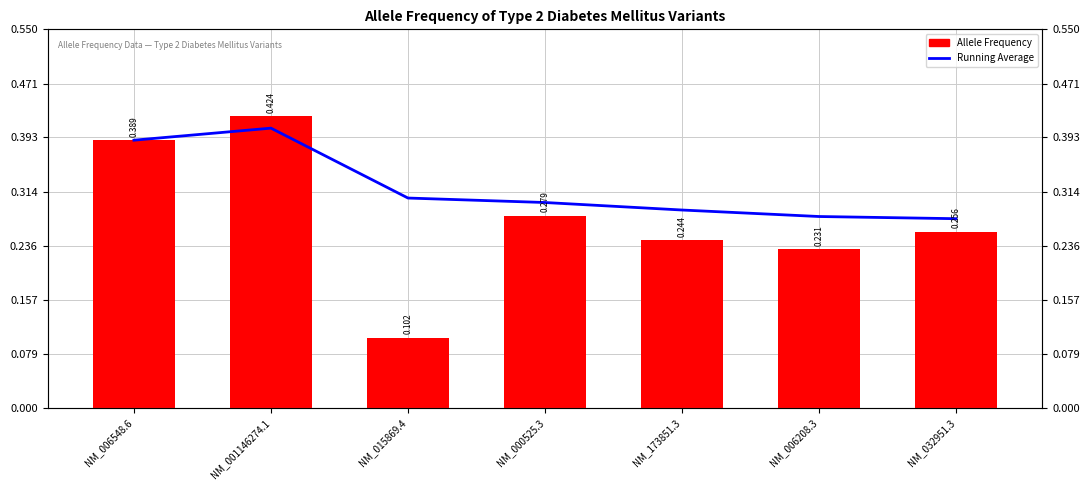

At which category is the sum across all series the highest?

NM_001146274.1